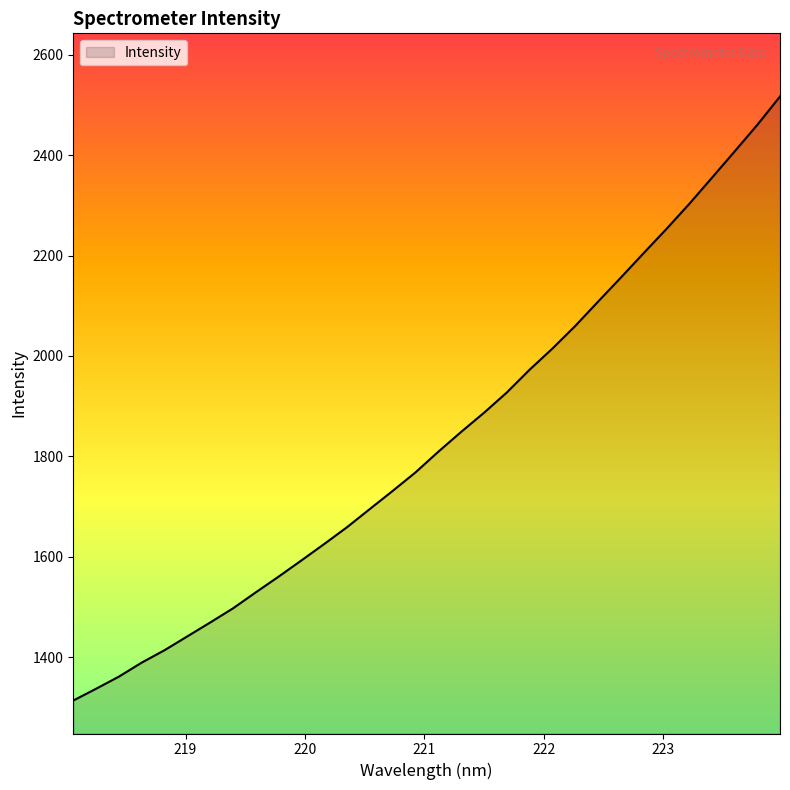

What is the maximum value shown in the chart?

2516.8